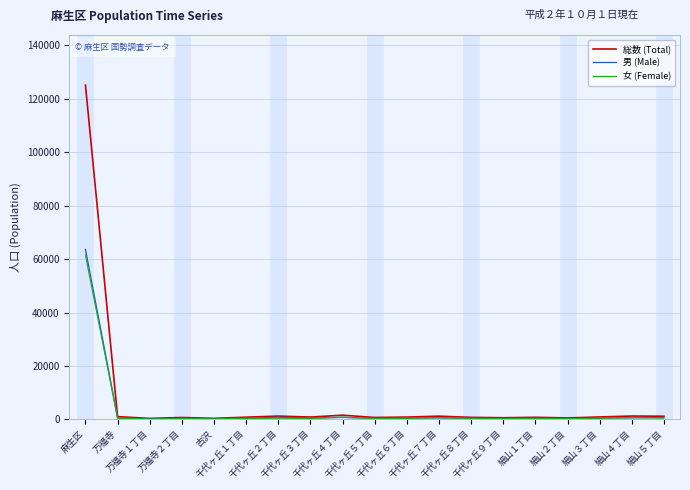

Where is the first local minimum for 女 (Female)?

万福寺１丁目